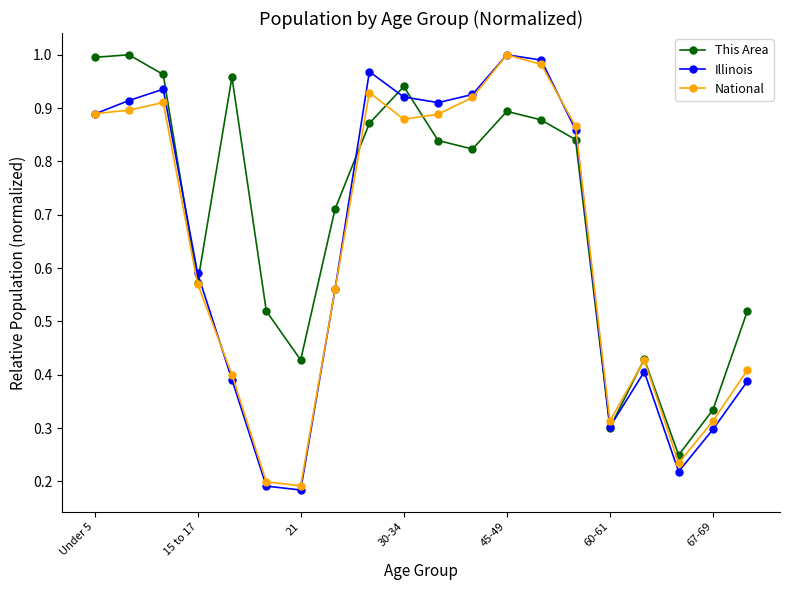

What are all the series names shown in the legend?

This Area, Illinois, National